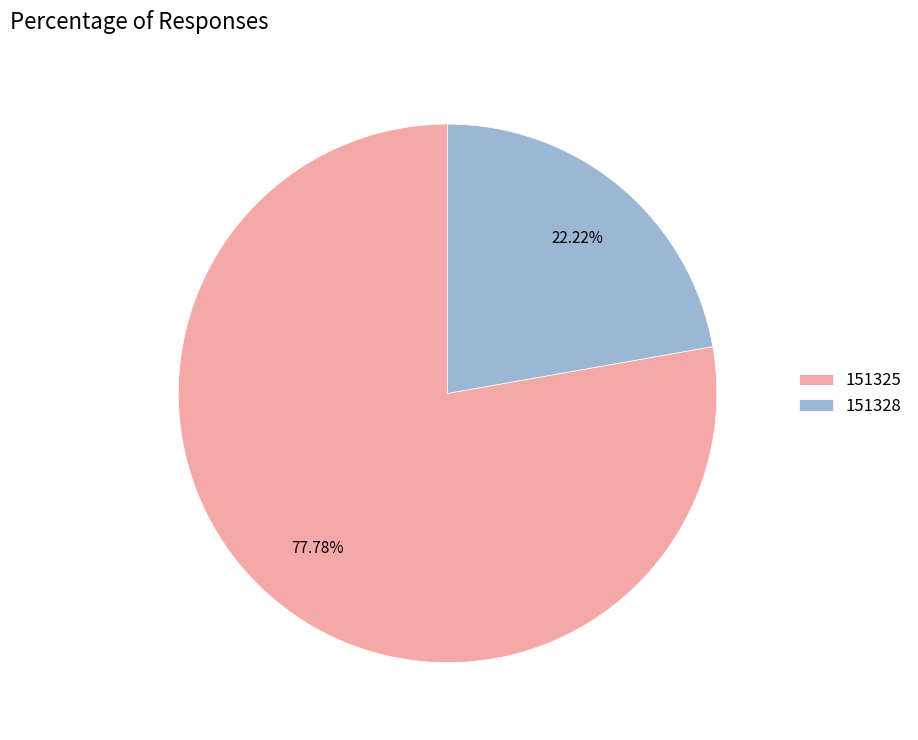

Rank the categories by value from lowest to highest.

151328, 151325